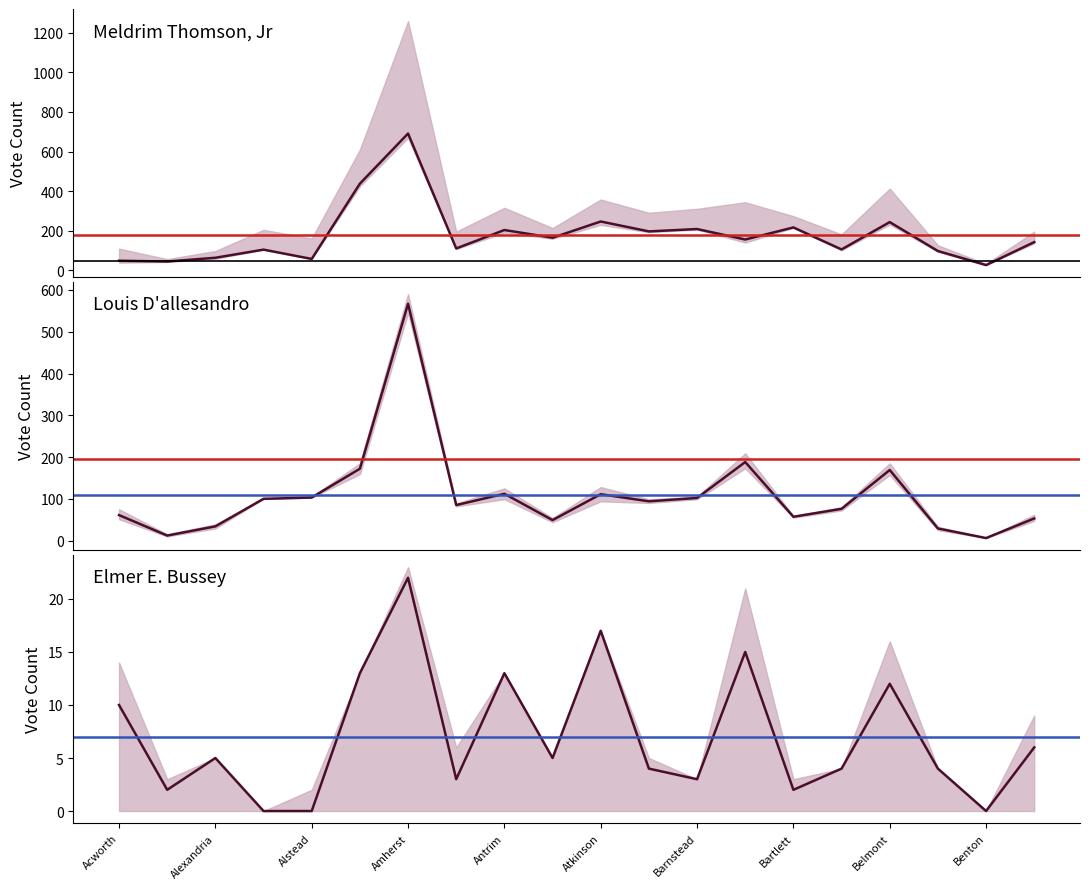

What is the approximate value of Louis D'allesandro at Bartlett?

57